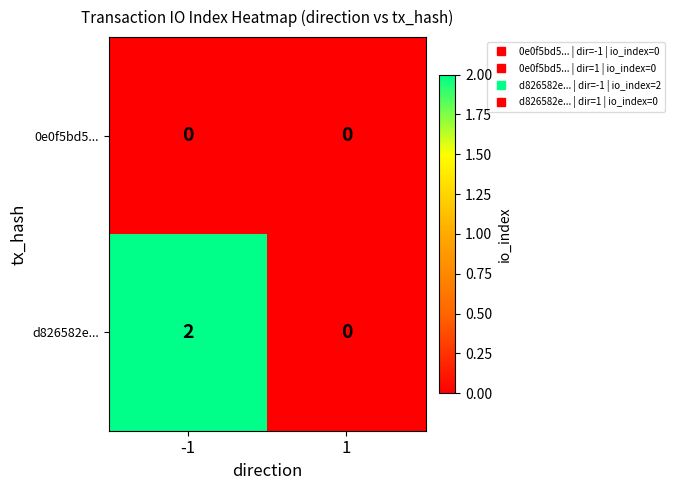

Rank the categories by d826582e... value from lowest to highest.

1, -1